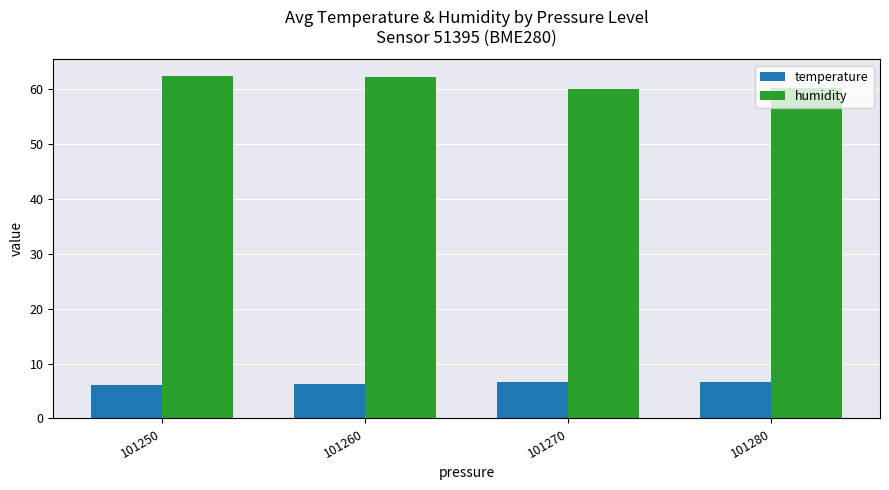

What is the value of the humidity bar at the 1st from the left?

62.3